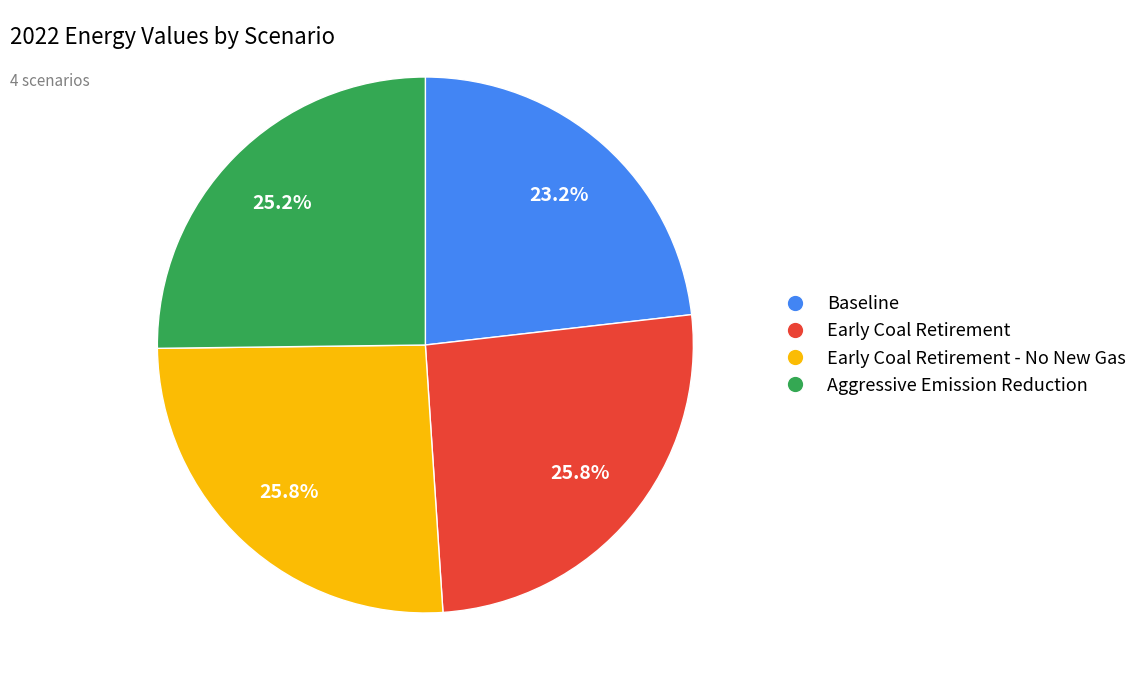

To the nearest percent, what is the average slice percentage?

25%